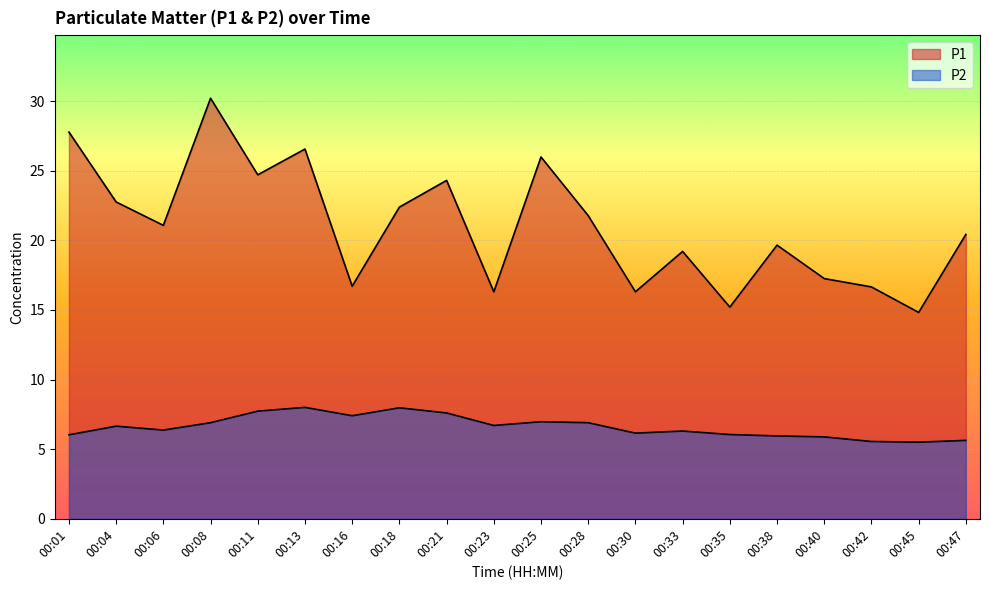

The P2 series shows 7.4 at 00:16. True or false?

True